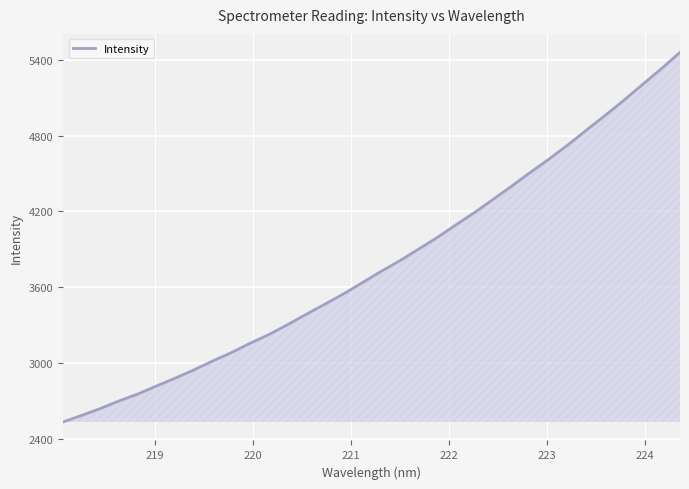

What is the minimum value shown in the chart?

2535.6